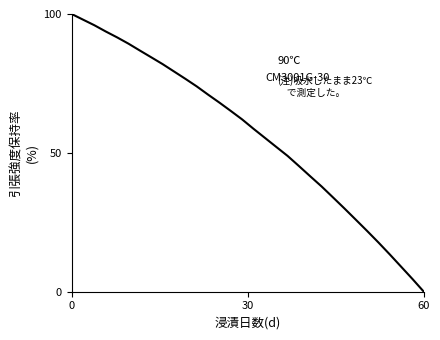

What is the maximum value shown in the chart?

100.0